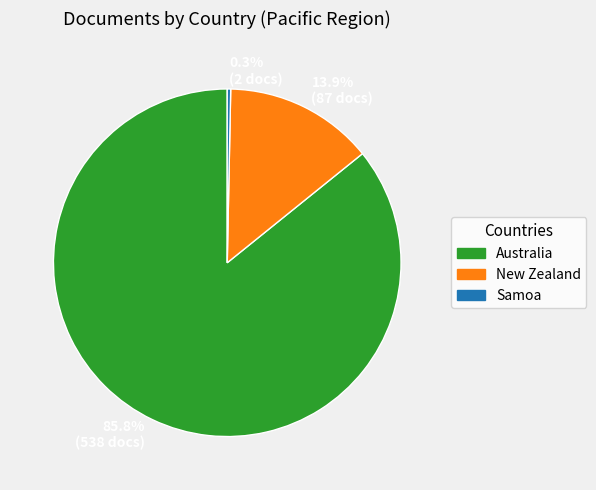

What is the smallest slice in the pie chart?

Samoa